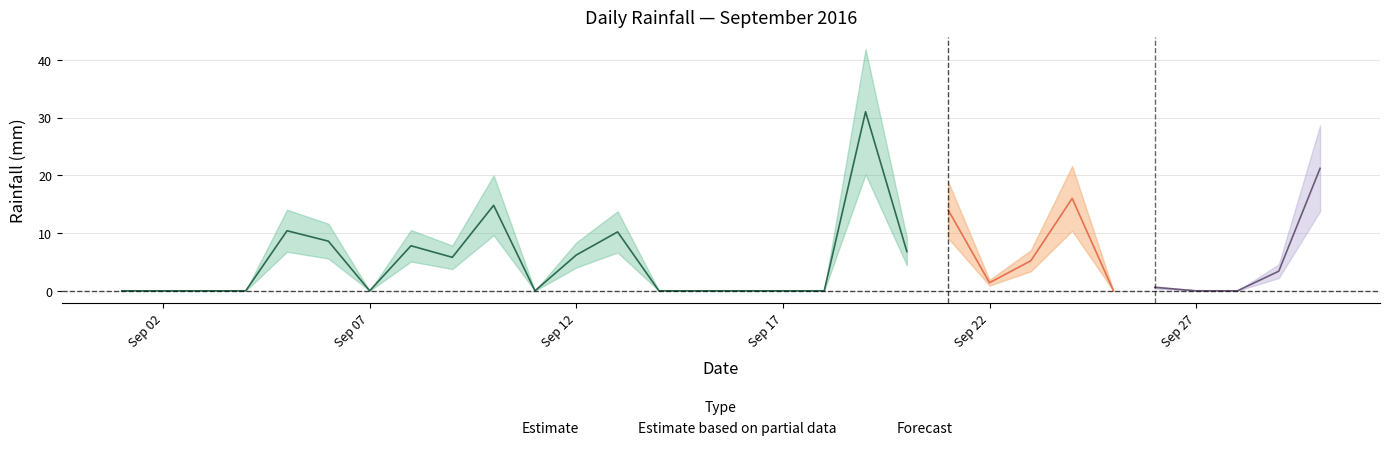

What is the difference between the values at 2016-09-02 and 2016-09-30?

21.2